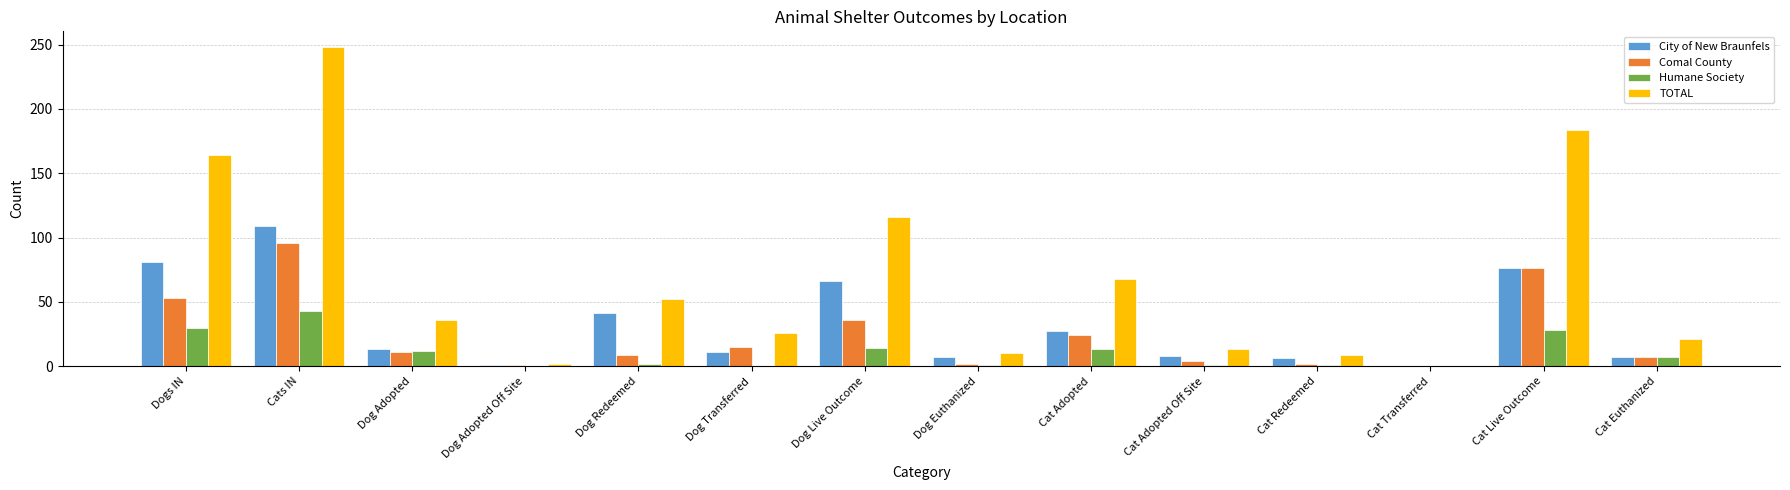

Which series changed the most between Dogs IN and Dog Transferred?

TOTAL